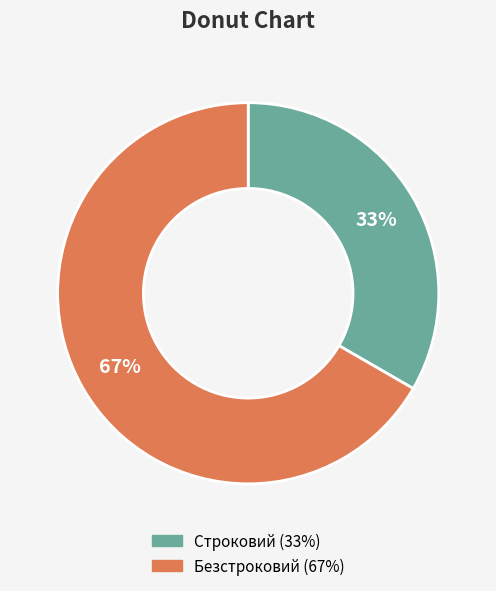

Which has a higher value, Строковий or Безстроковий?

Безстроковий